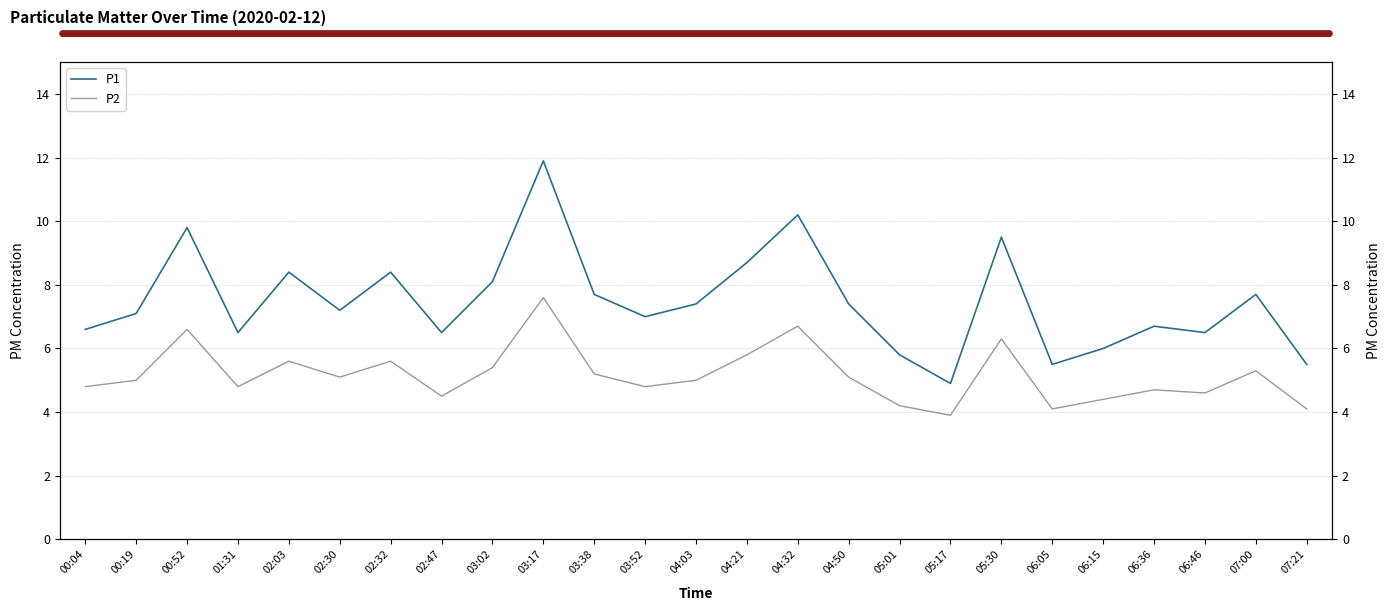

Does the chart display data point markers on the line(s)?

No